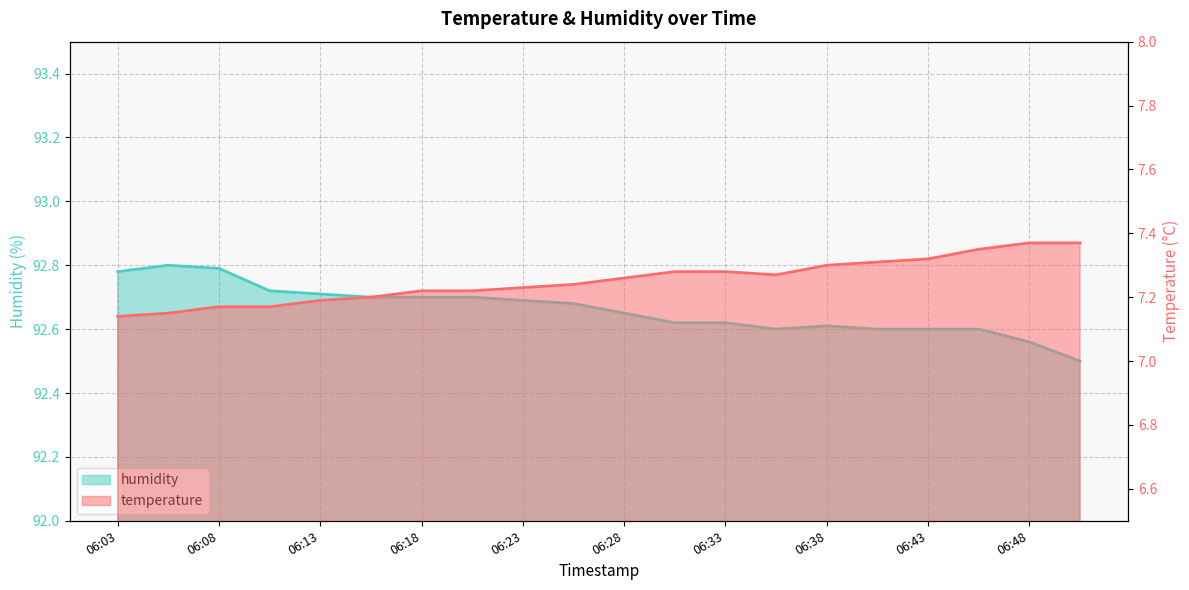

Is it true that temperature equals 7.1 at 06:03?

True